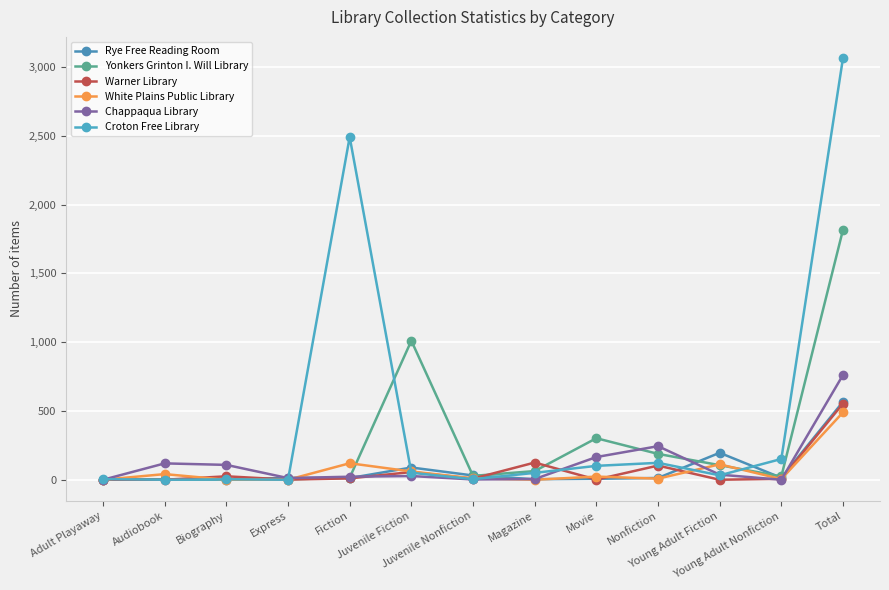

How many lines are shown in the chart?

6